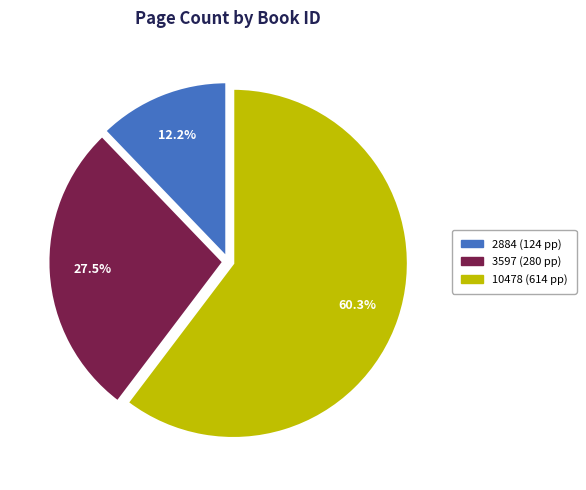

Which has a higher value, 2884 or 3597?

3597